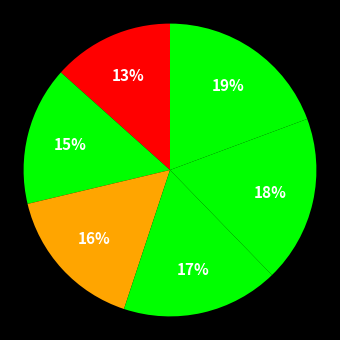

How many slices are in this pie chart?

6